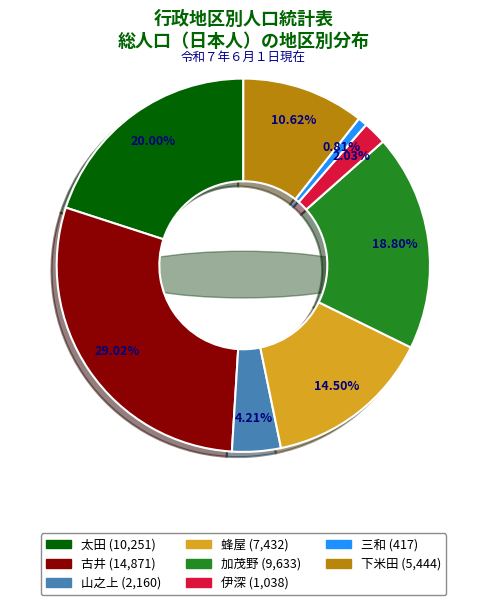

What percentage is the 古井 slice, to the nearest percent?

29%